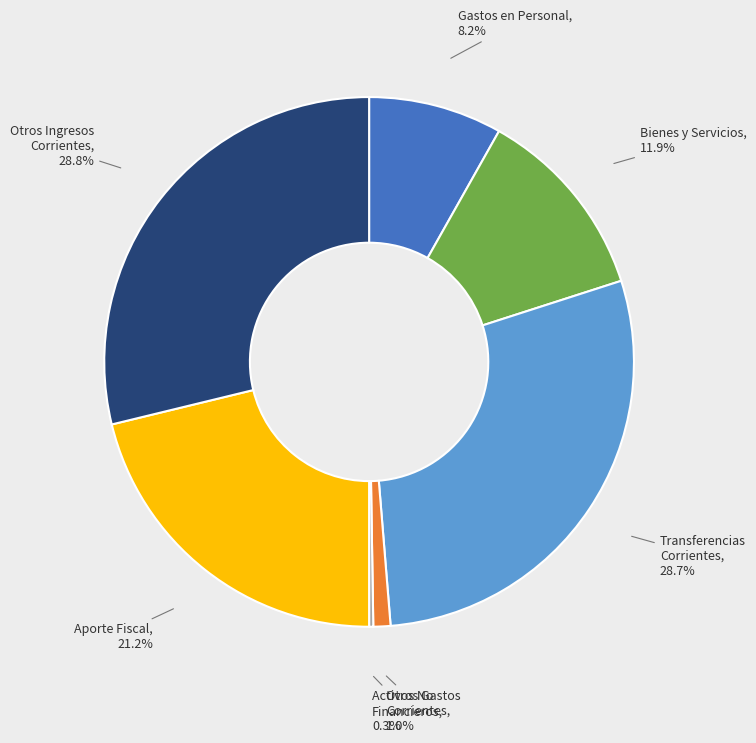

Is there any slice that represents more than half of the pie?

No